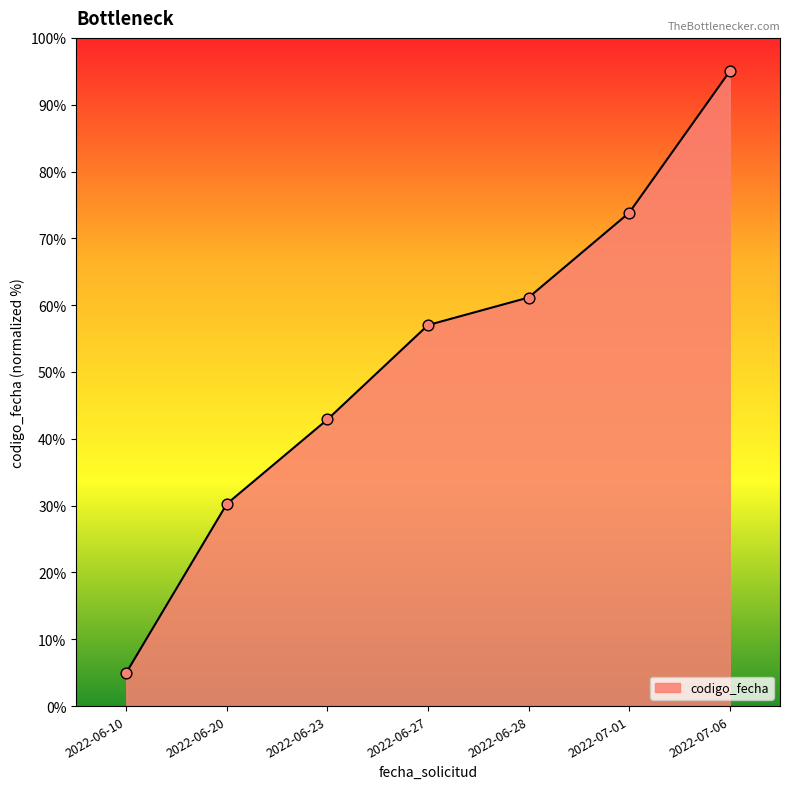

What is the ratio of the value at 2022-06-23 to the value at 2022-07-01?

0.6